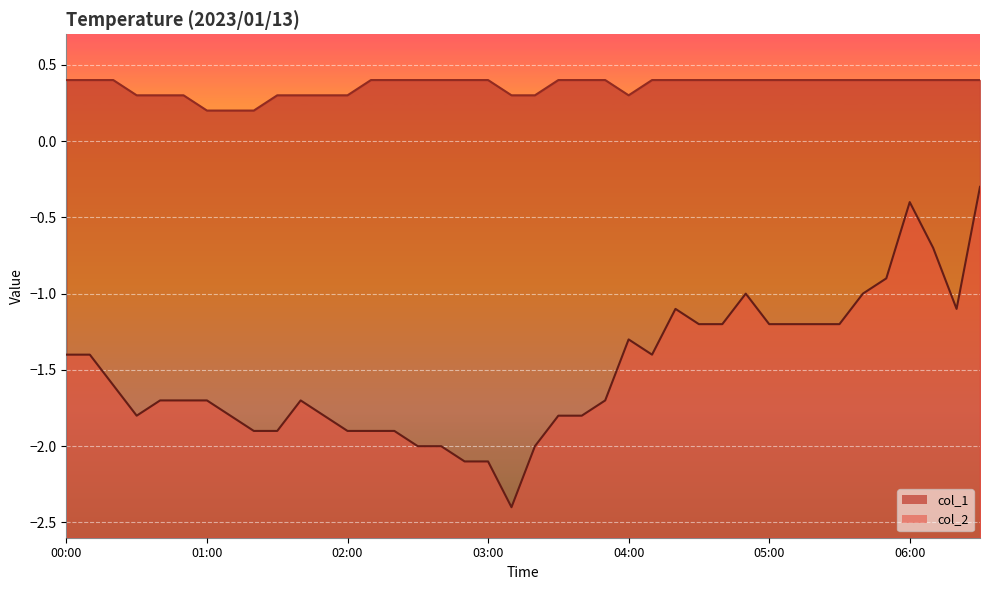

True or false: col_1 and col_2 intersect in this chart.

False